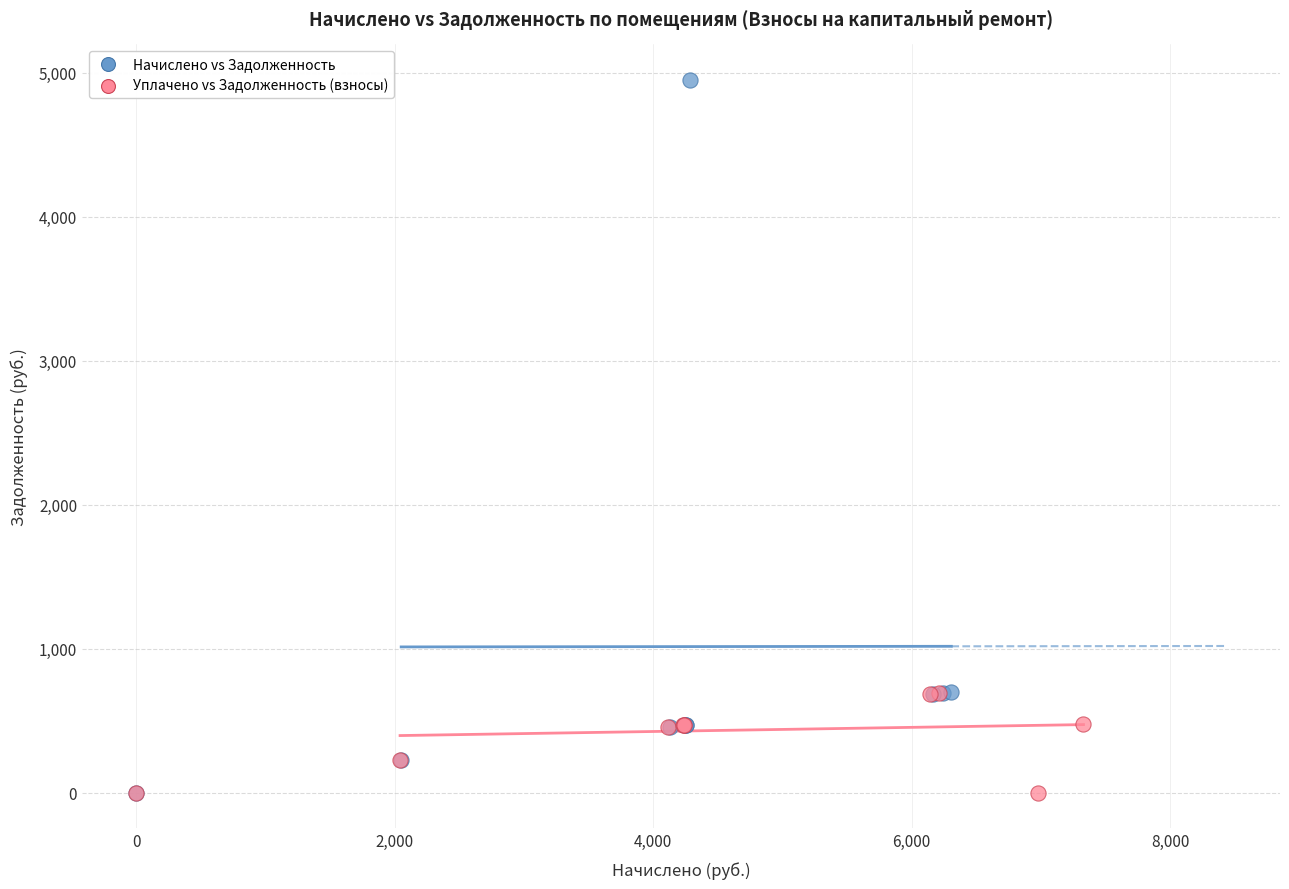

Which series has the largest Y range (max minus min)?

Начислено vs Задолженность